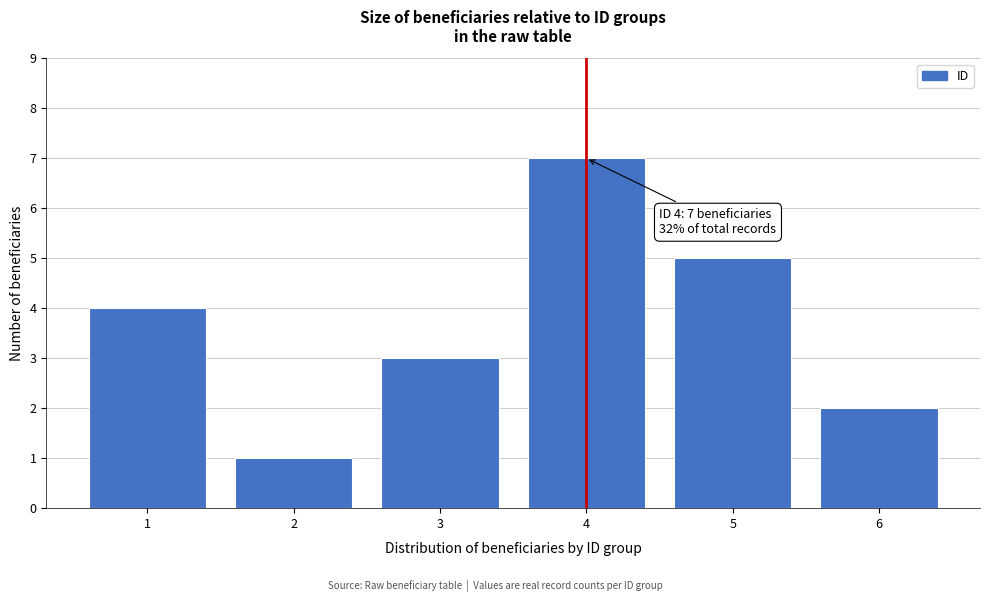

Reading right to left, what are all the values shown in this chart?

2	5	7	3	1	4